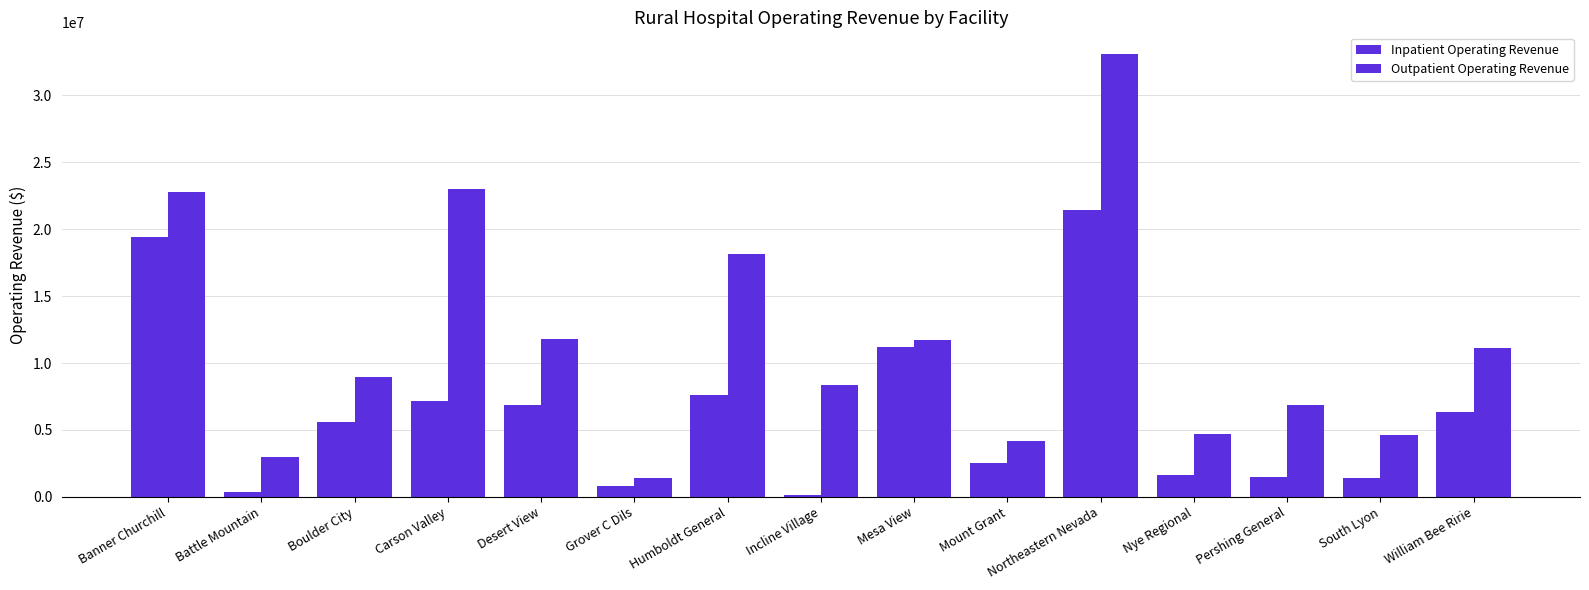

Reading right to left, what are all the values shown in this chart?

Inpatient Operating Revenue: William Bee Ririe=6374319	South Lyon=1393297	Pershing General=1481964	Nye Regional=1648276	Northeastern Nevada=21427665	Mount Grant=2537588	Mesa View=11192887	Incline Village=171723	Humboldt General=7590400	Grover C Dils=782093	Desert View=6825133	Carson Valley=7150174	Boulder City=5610709	Battle Mountain=367980	Banner Churchill=19427853
Outpatient Operating Revenue: William Bee Ririe=11157975	South Lyon=4596269	Pershing General=6859011	Nye Regional=4720360	Northeastern Nevada=33056425	Mount Grant=4191756	Mesa View=11718340	Incline Village=8379673	Humboldt General=18137192	Grover C Dils=1417651	Desert View=11808870	Carson Valley=23034892	Boulder City=8983851	Battle Mountain=2979024	Banner Churchill=22762376